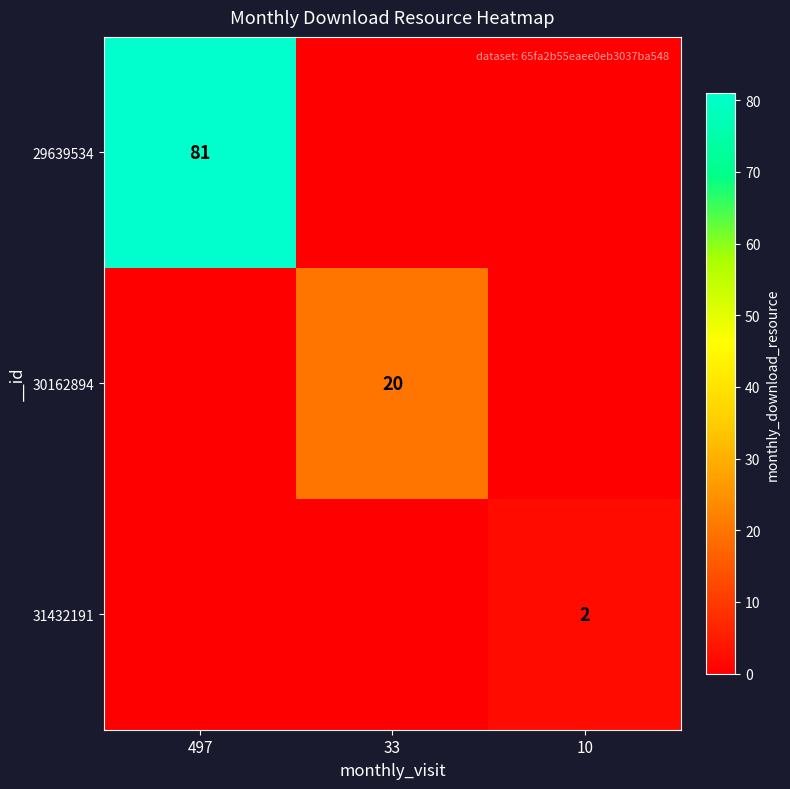

The value of 31432191 at 10 is 1. True or false?

False